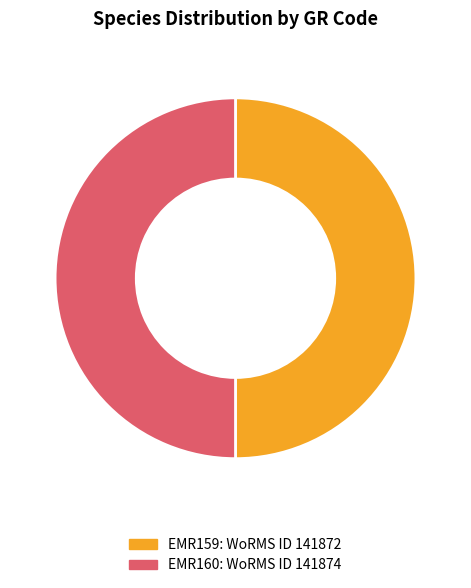

True or false: EMR159 accounts for 64% of the total.

False